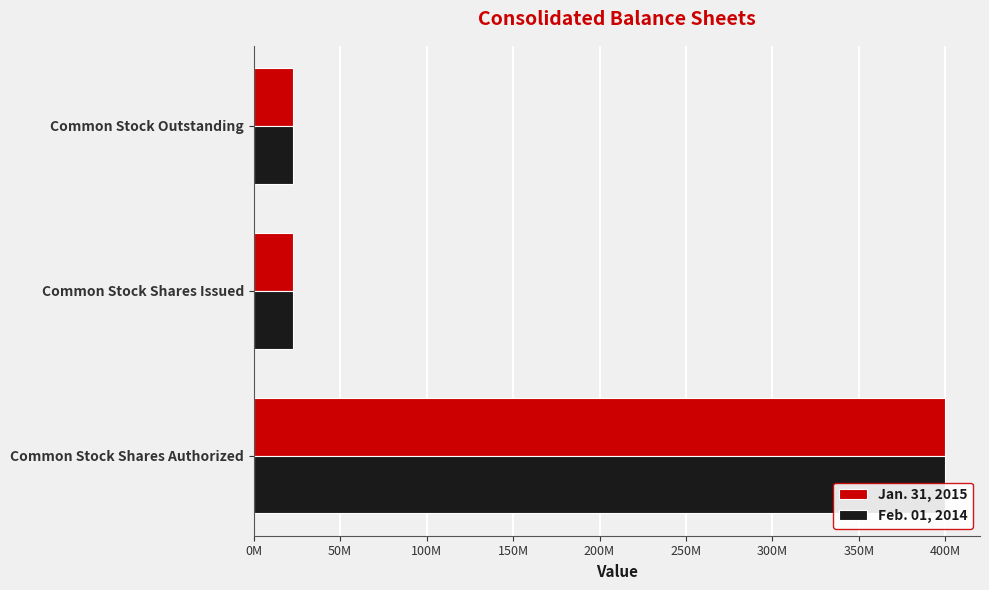

How many series are shown in this chart?

2